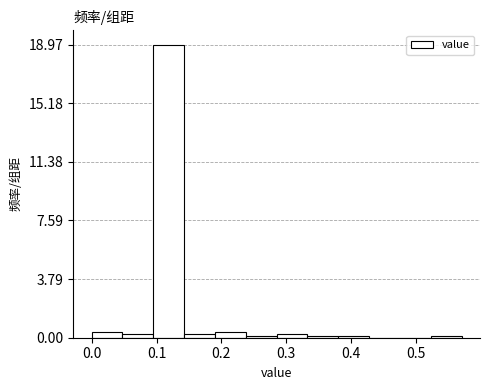

Reading left to right, transcribe this chart: for each bar, give the range it covers on the x-axis and its height. Neither the bar edges nor the heights are printed on the chart, so give them approximately, as read against the axes.

0.00 to 0.05: under 0.5
0.05 to 0.10: under 0.5
0.10 to 0.14: 19.0
0.14 to 0.19: under 0.5
0.19 to 0.24: under 0.5
0.24 to 0.29: under 0.5
0.29 to 0.33: under 0.5
0.33 to 0.38: under 0.5
0.38 to 0.43: under 0.5
0.43 to 0.48: 0
0.48 to 0.52: 0
0.52 to 0.57: under 0.5